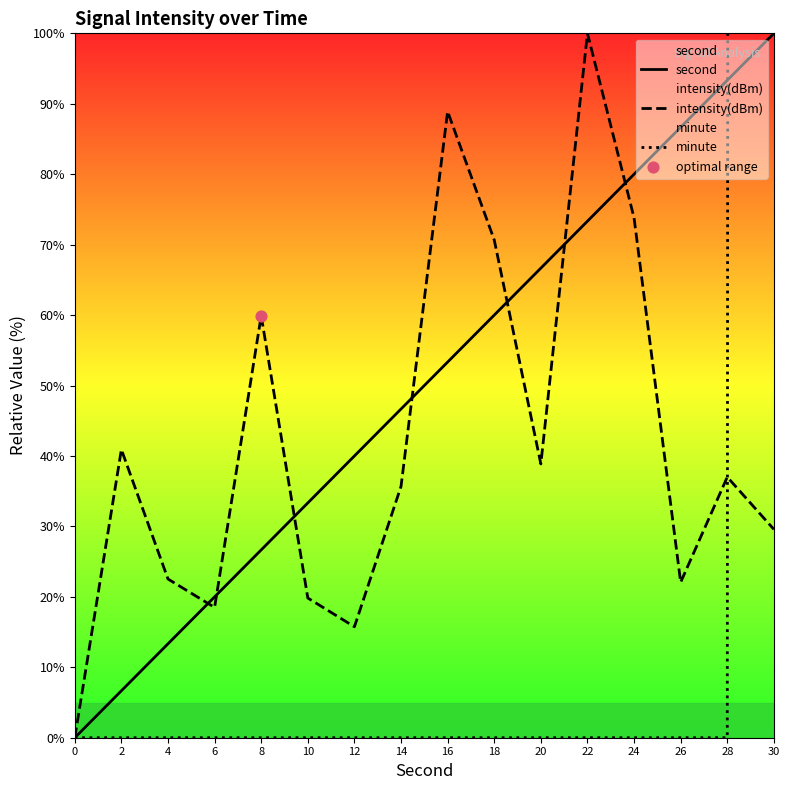

Which series contains the highest Y value?

minute